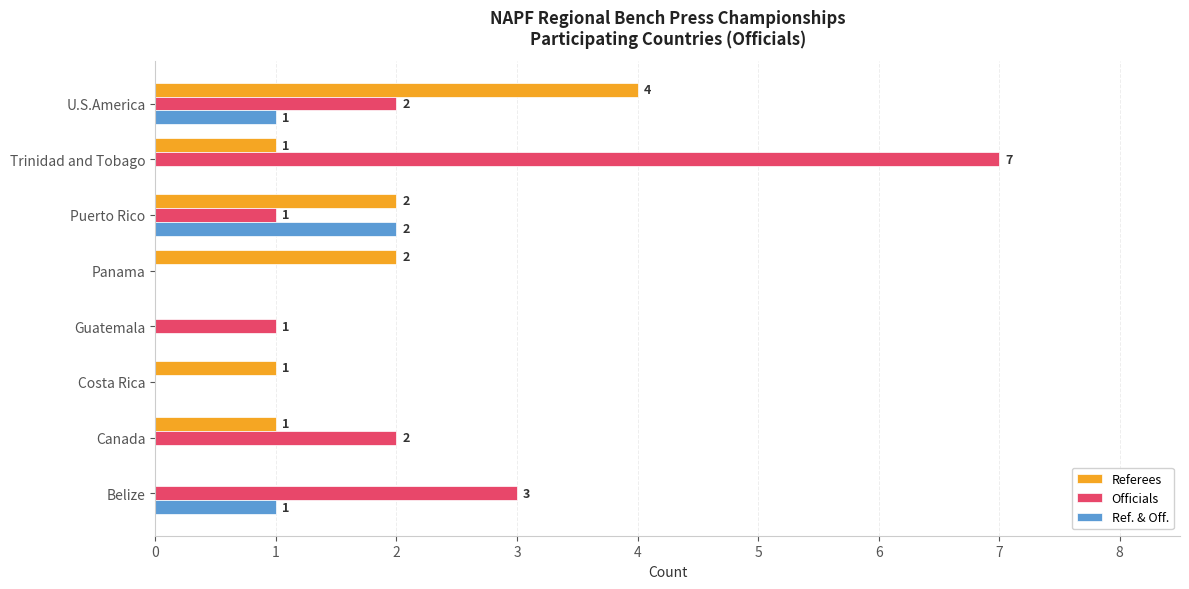

At which category is the sum across all series the highest?

Trinidad and Tobago